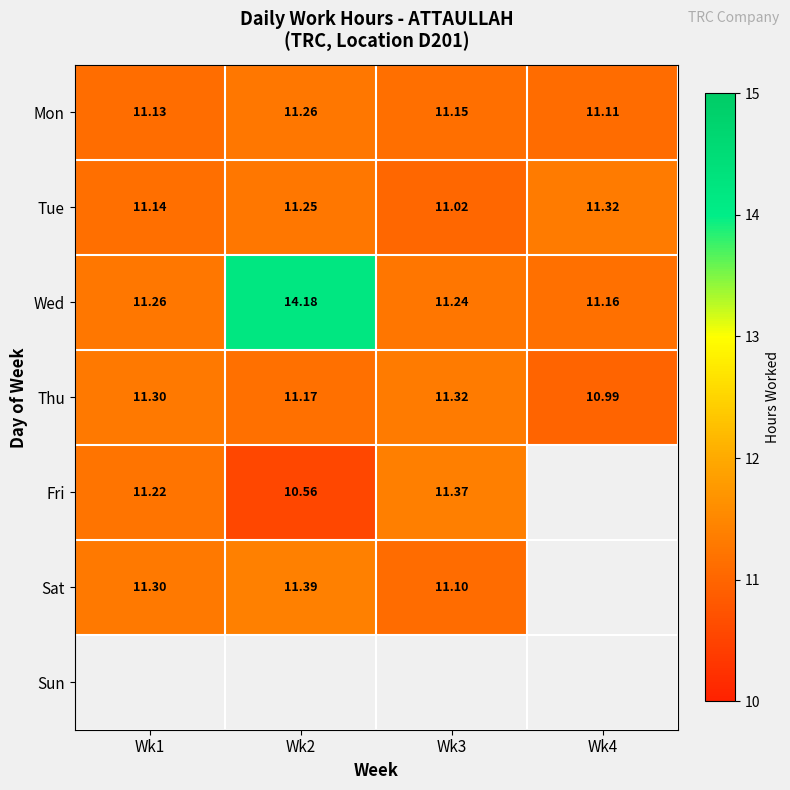

The Fri series shows 11.4 at Wk3. True or false?

True